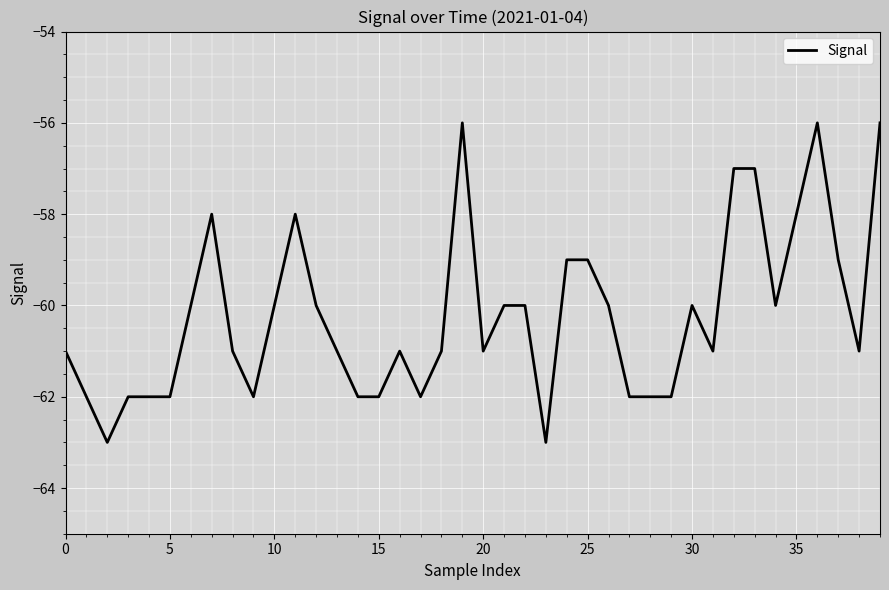

Reading right to left, what are all the values shown in this chart?

-56	-61	-59	-56	-58	-60	-57	-57	-61	-60	-62	-62	-62	-60	-59	-59	-63	-60	-60	-61	-56	-61	-62	-61	-62	-62	-61	-60	-58	-60	-62	-61	-58	-60	-62	-62	-62	-63	-62	-61